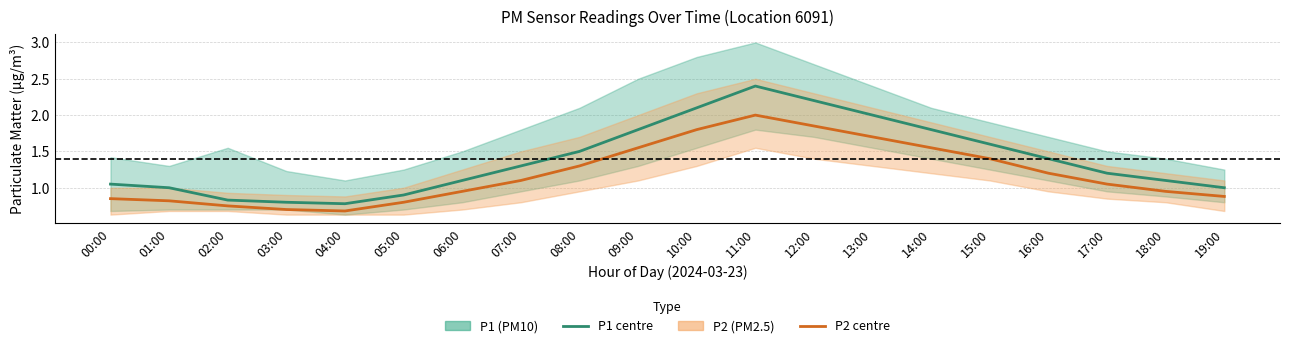

Which category has the lowest value in the P1 (PM10) series?

04:00